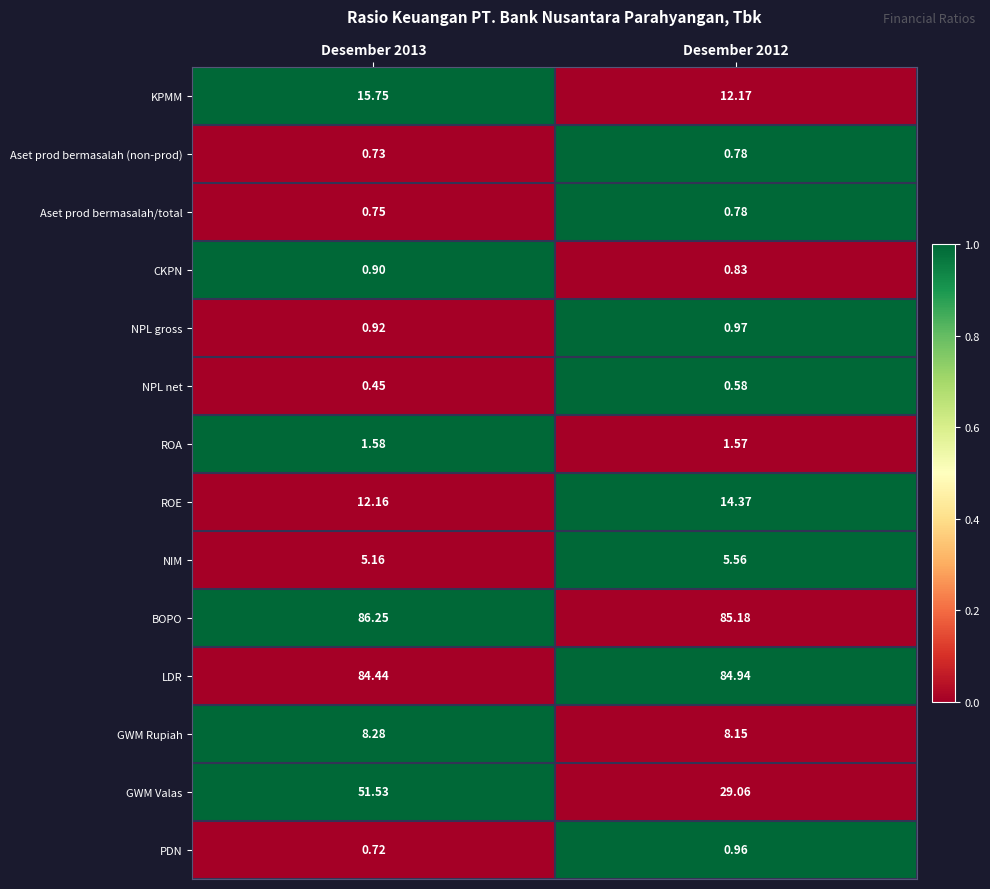

Which series changed the most between Desember 2013 and Desember 2012?

GWM Valas